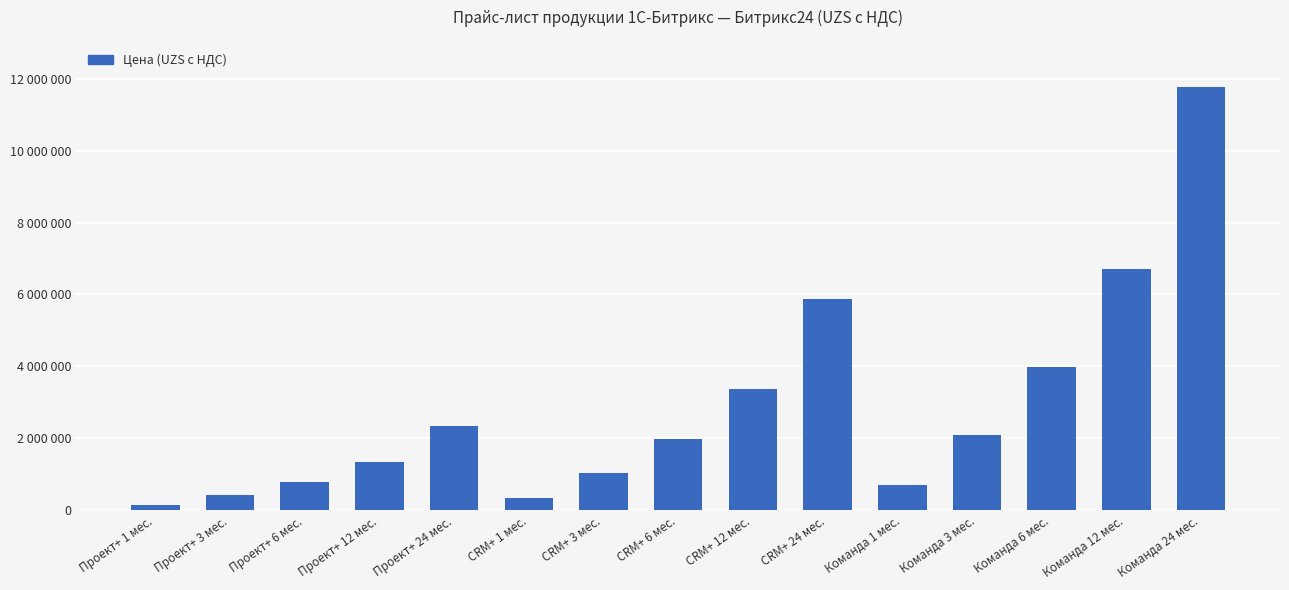

What is the label of the 6th bar from the right?

CRM+ 24 мес.